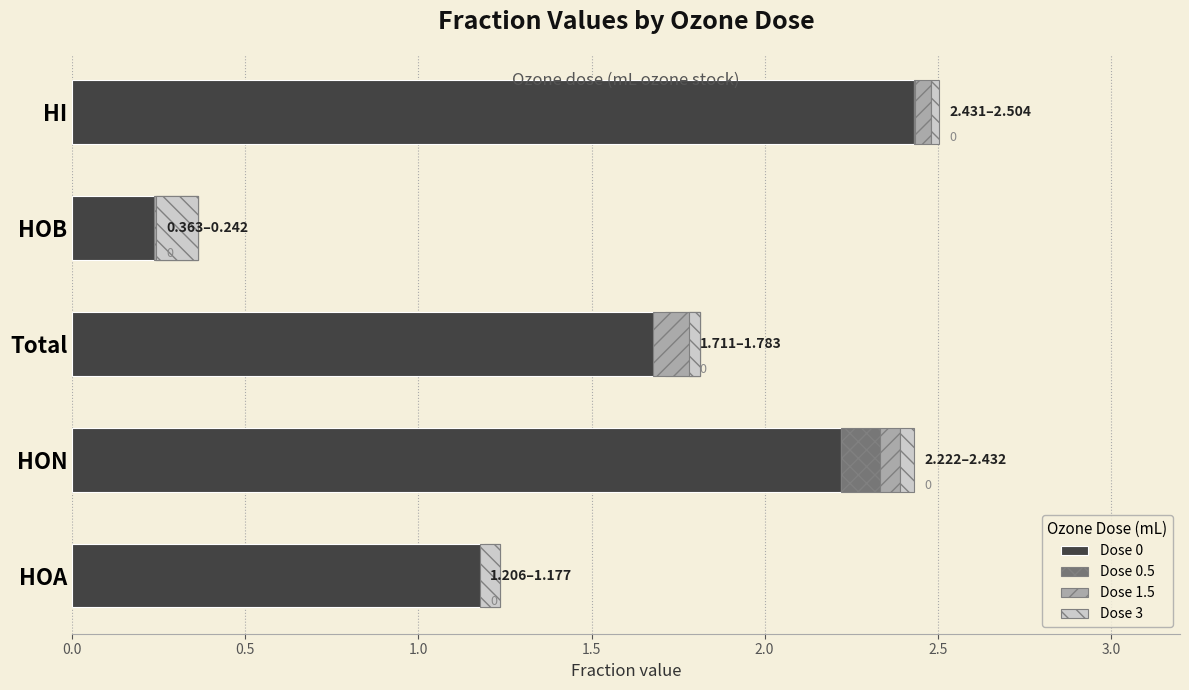

Count the number of categories in the chart.

5